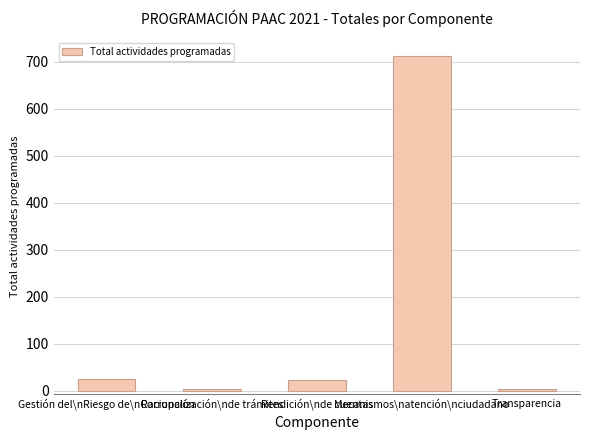

What is the maximum value shown in the chart?

713